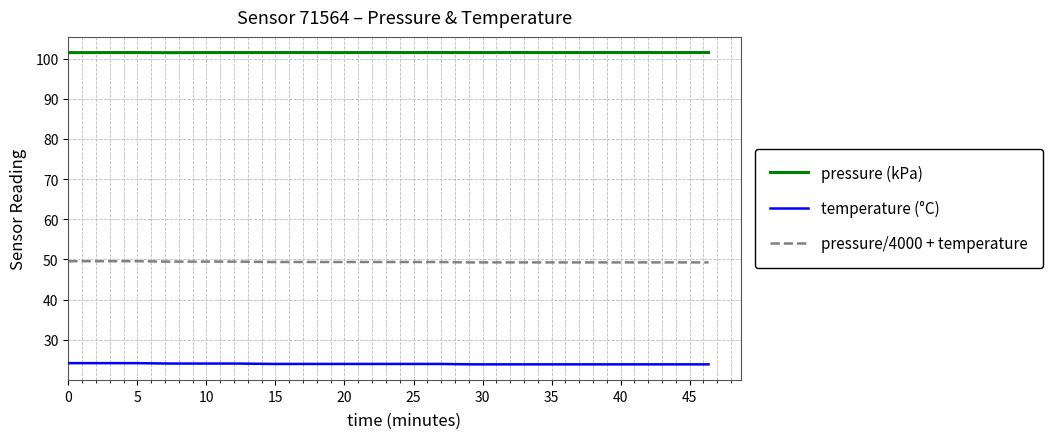

What are all the series names shown in the legend?

pressure (kPa), temperature (°C), pressure/4000 + temperature